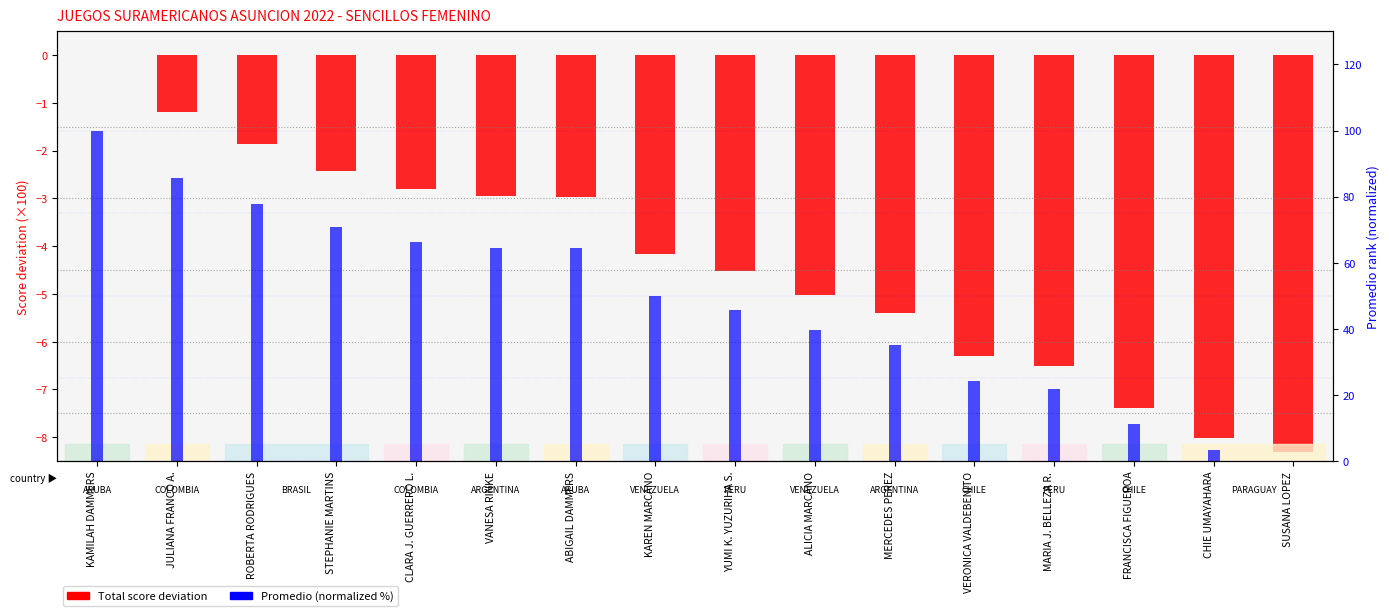

Which has a higher value, ROBERTA RODRIGUES or KAREN MARCANO?

ROBERTA RODRIGUES